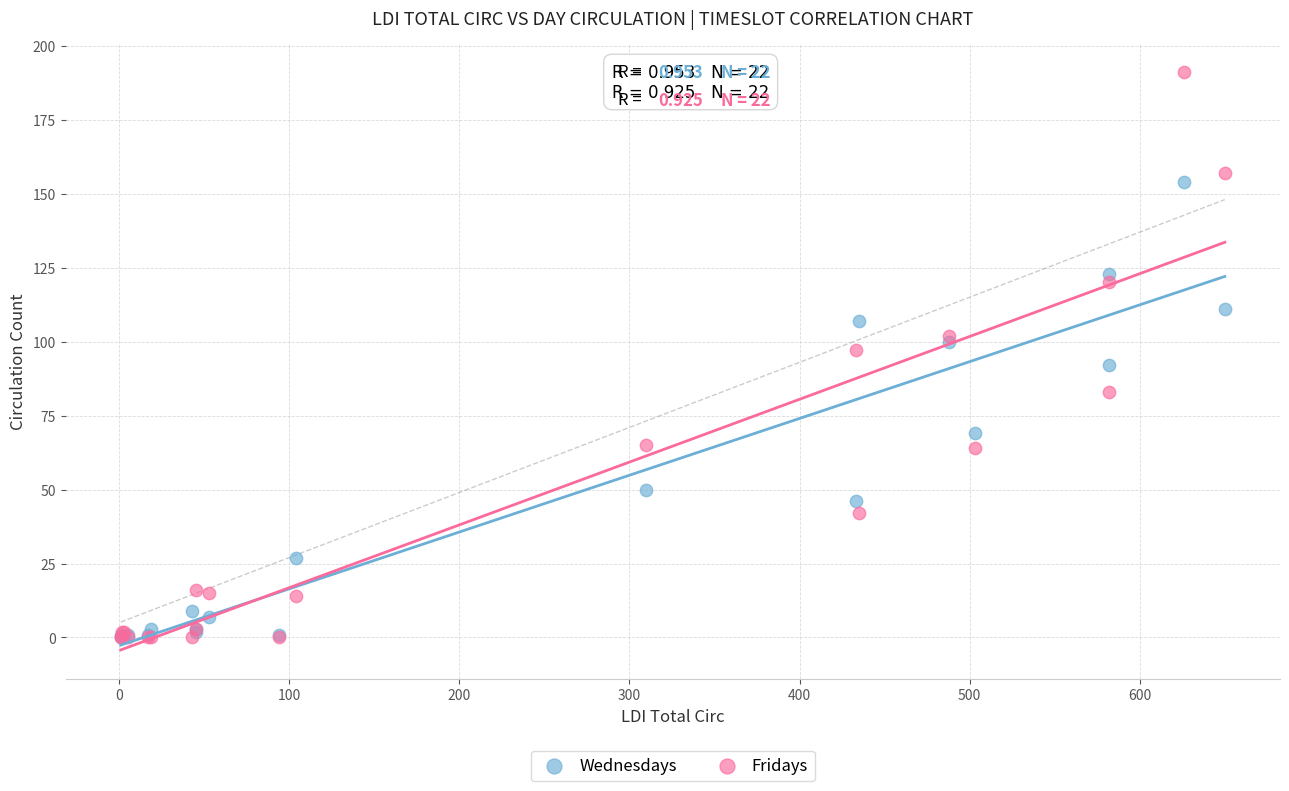

What are all the series names shown in the legend?

Wednesdays, Fridays